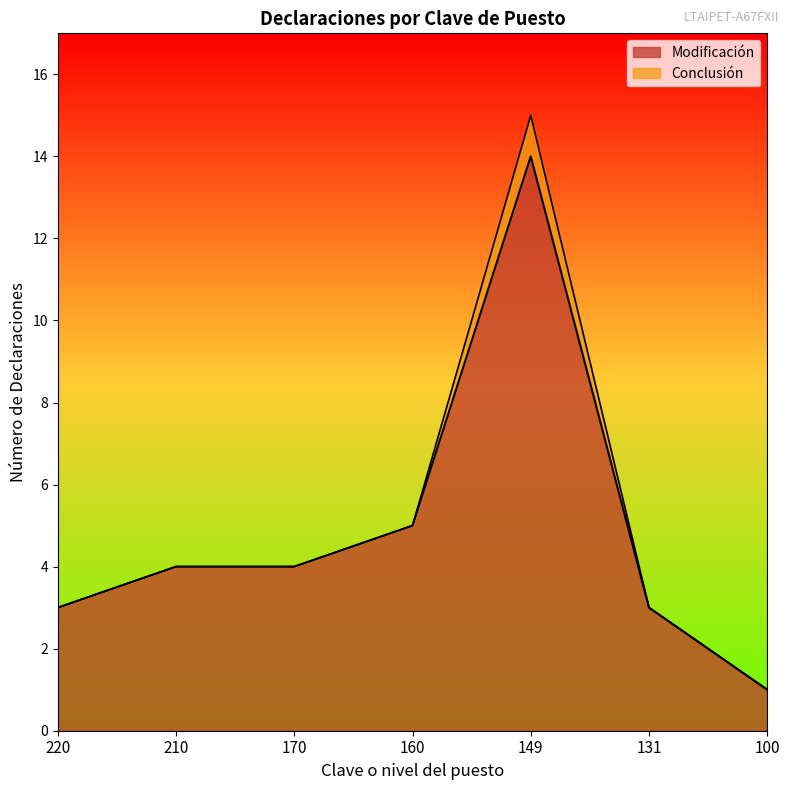

At which category is the sum across all series the highest?

149